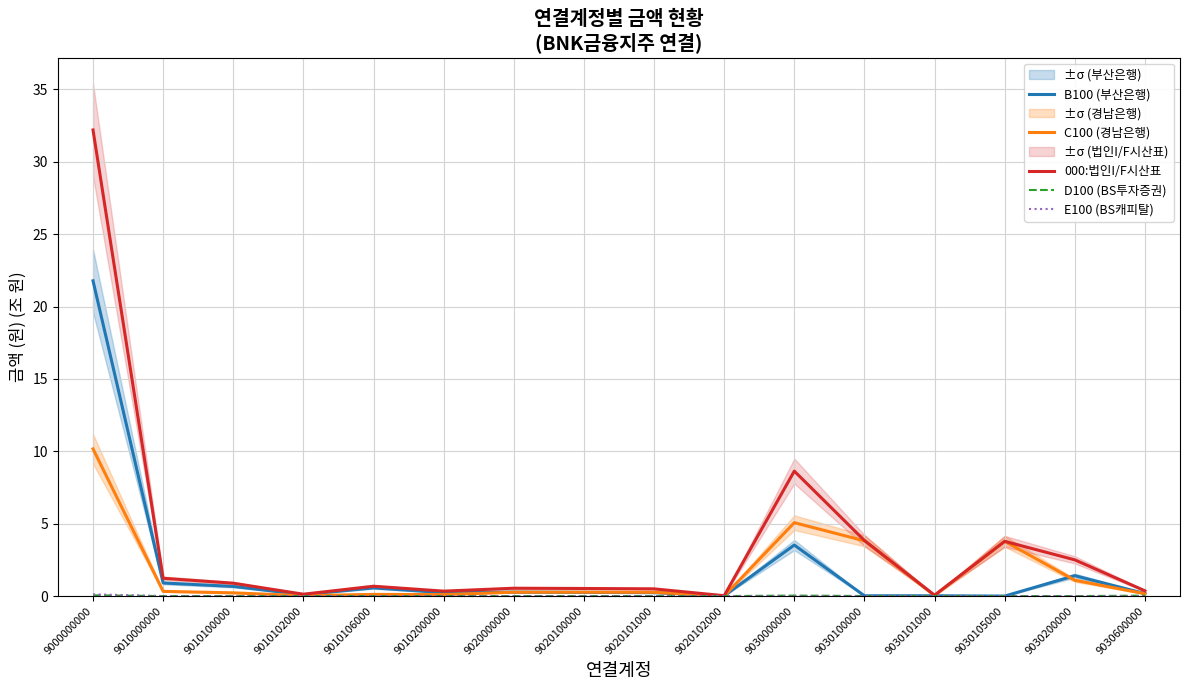

Which series has the widest spread of values?

000:법인I/F시산표